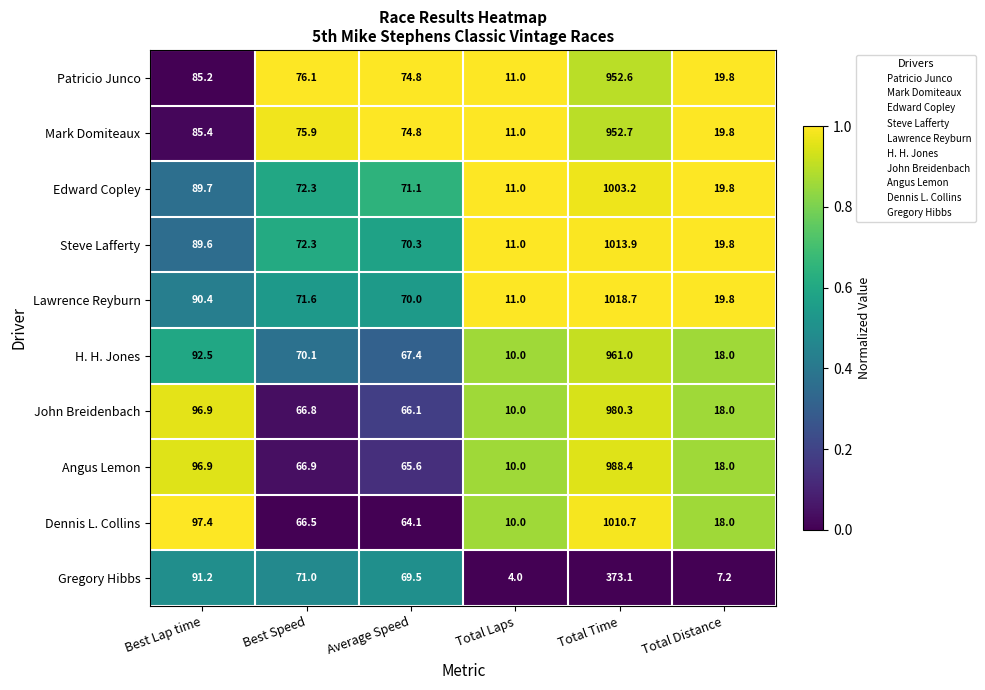

True or false: Edward Copley has a value of 0.8 at Best Speed.

False